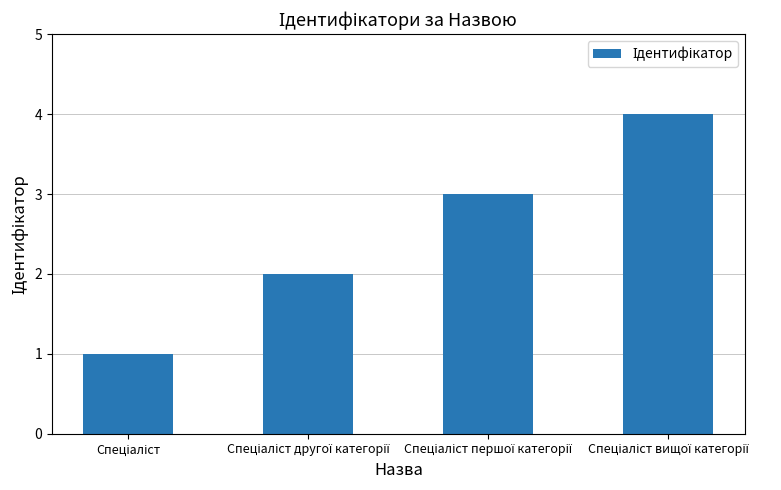

What is the greatest value displayed?

4